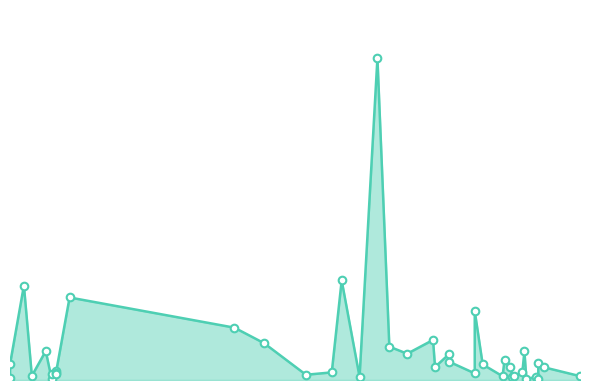

Approximately how many times larger is the value at 2022-10-08 compared to 2022-03-24?

2.1